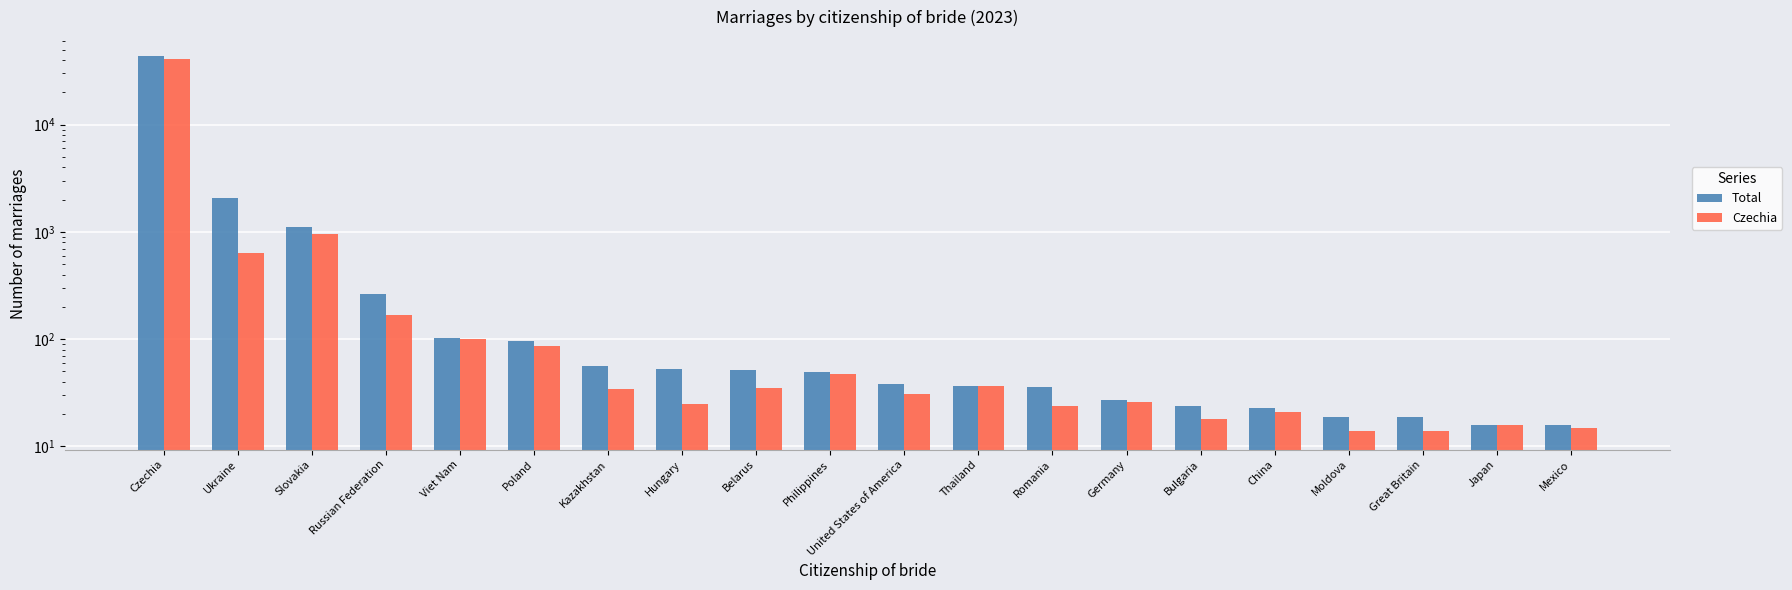

At which category is the sum across all series the highest?

Czechia